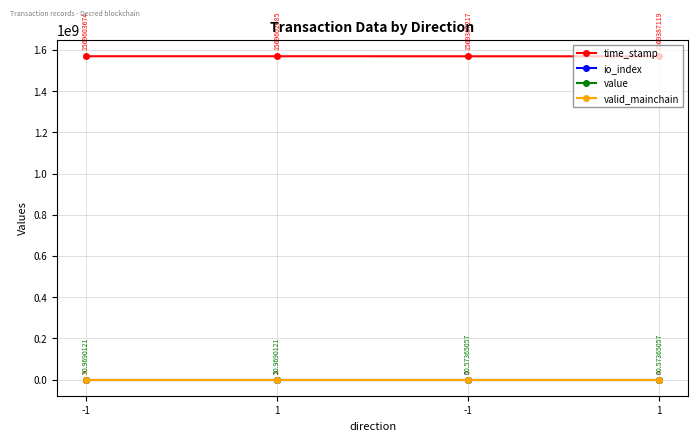

What are all the series names shown in the legend?

time_stamp, io_index, value, valid_mainchain